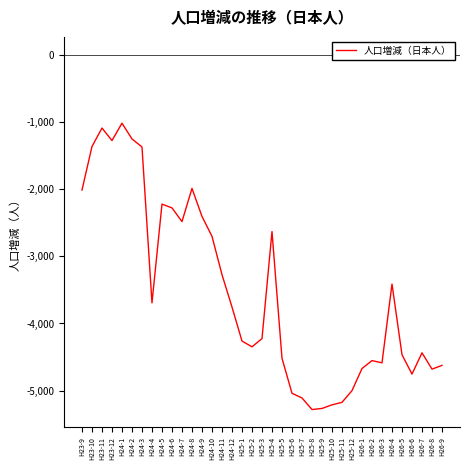

What is the maximum value shown in the chart?

-1020